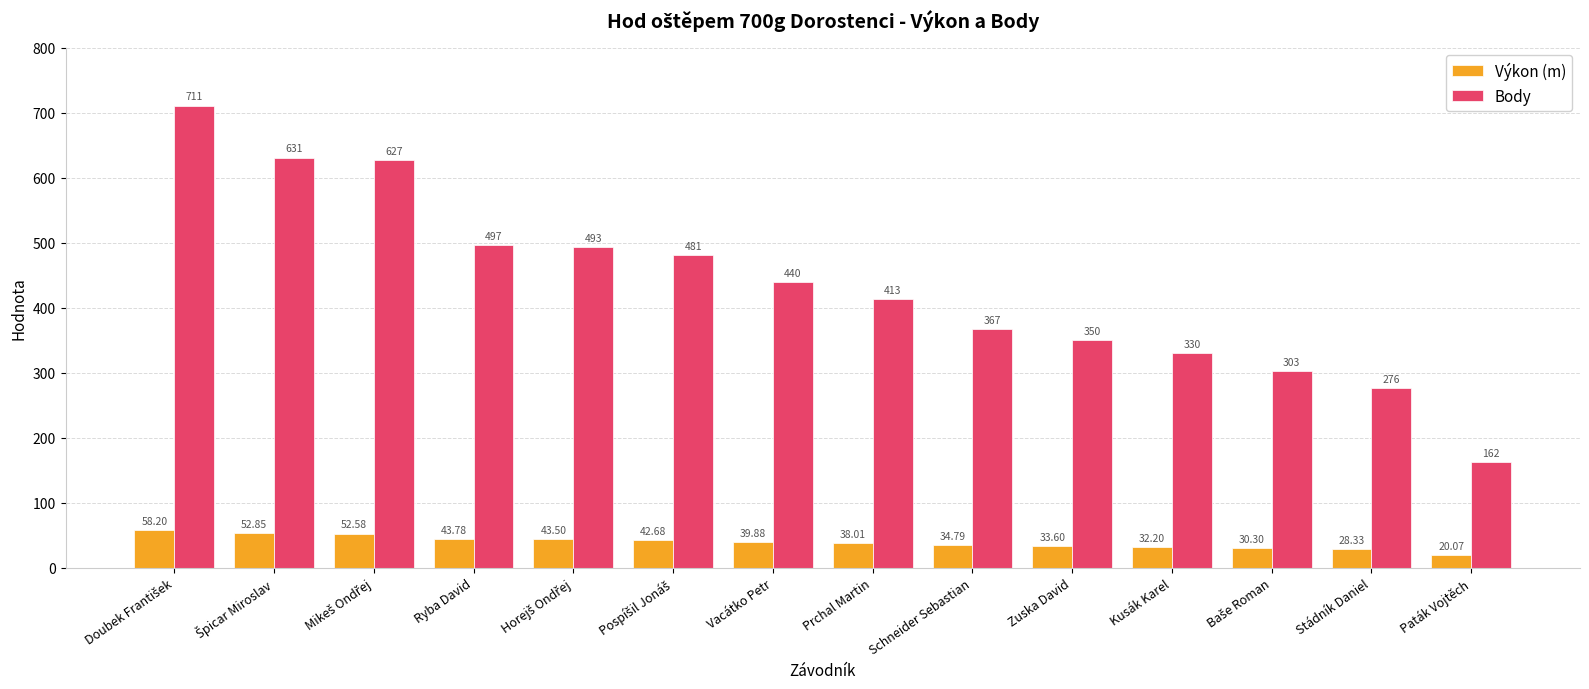

What is the difference between the second highest and minimum values in the Výkon (m) series?

32.8